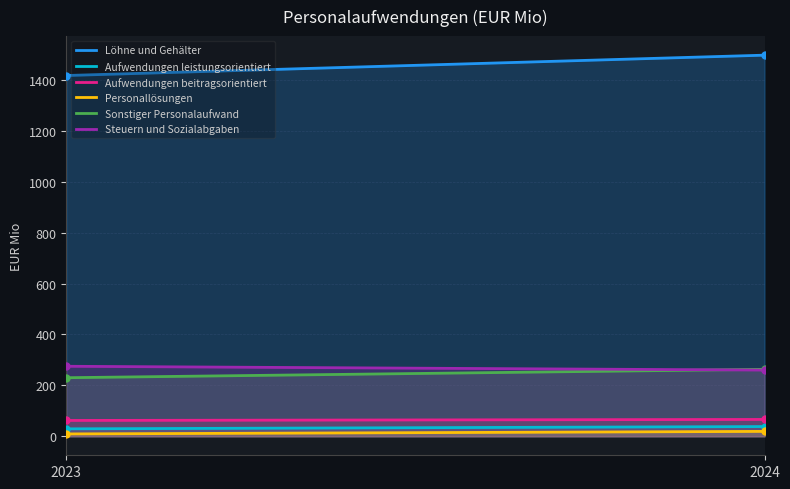

Between 2024 and 2023, which is larger?

2024